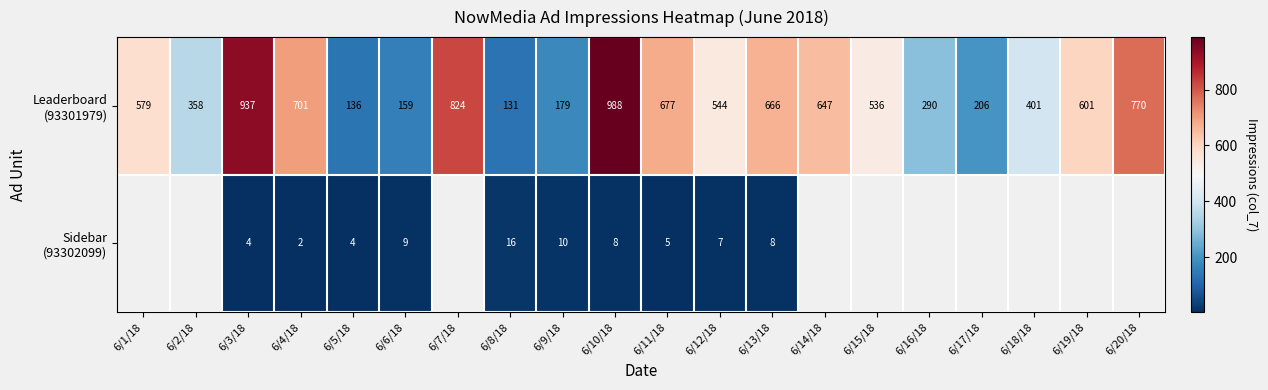

What is the difference between the highest and lowest values at 6/13/18?

658